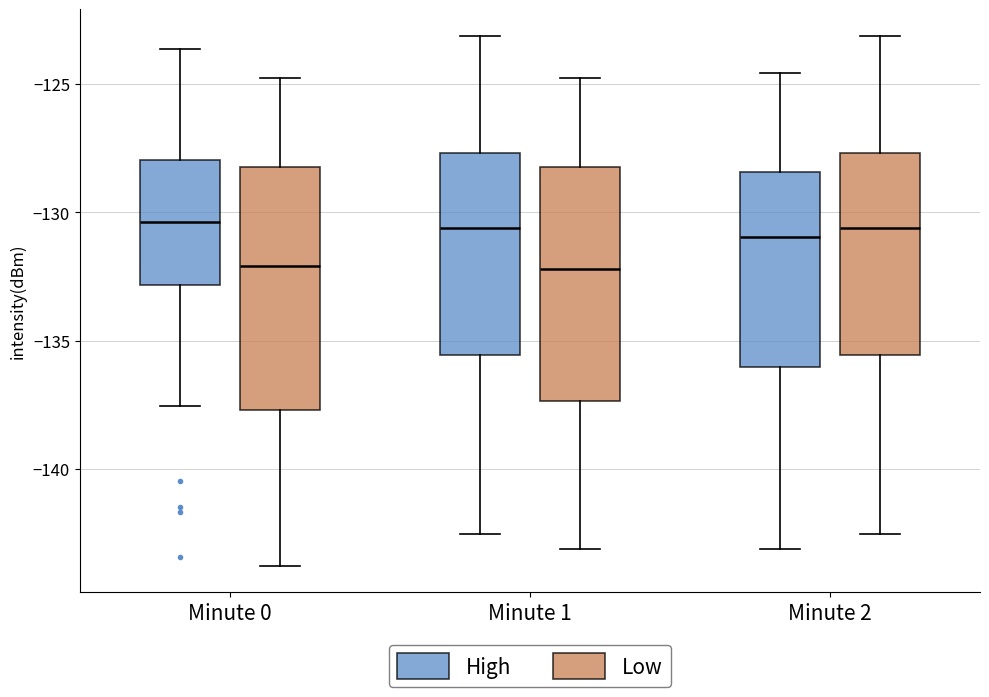

Reading left to right, transcribe this box plot: for each box, give where its median line is, the range the box spans, and where its two whiskers end, as read against the y-axis. The values are not printed on the chart, so give them approximately, as read against the axis.

Minute 0 (High): median -130.5, box -133.0 to -128.0, whiskers -137.5 to -123.5
Minute 0 (Low): median -132.0, box -137.5 to -128.0, whiskers -144.0 to -125.0
Minute 1 (High): median -130.5, box -135.5 to -127.5, whiskers -142.5 to -123.0
Minute 1 (Low): median -132.0, box -137.5 to -128.5, whiskers -143.0 to -125.0
Minute 2 (High): median -131.0, box -136.0 to -128.5, whiskers -143.0 to -124.5
Minute 2 (Low): median -130.5, box -135.5 to -127.5, whiskers -142.5 to -123.0